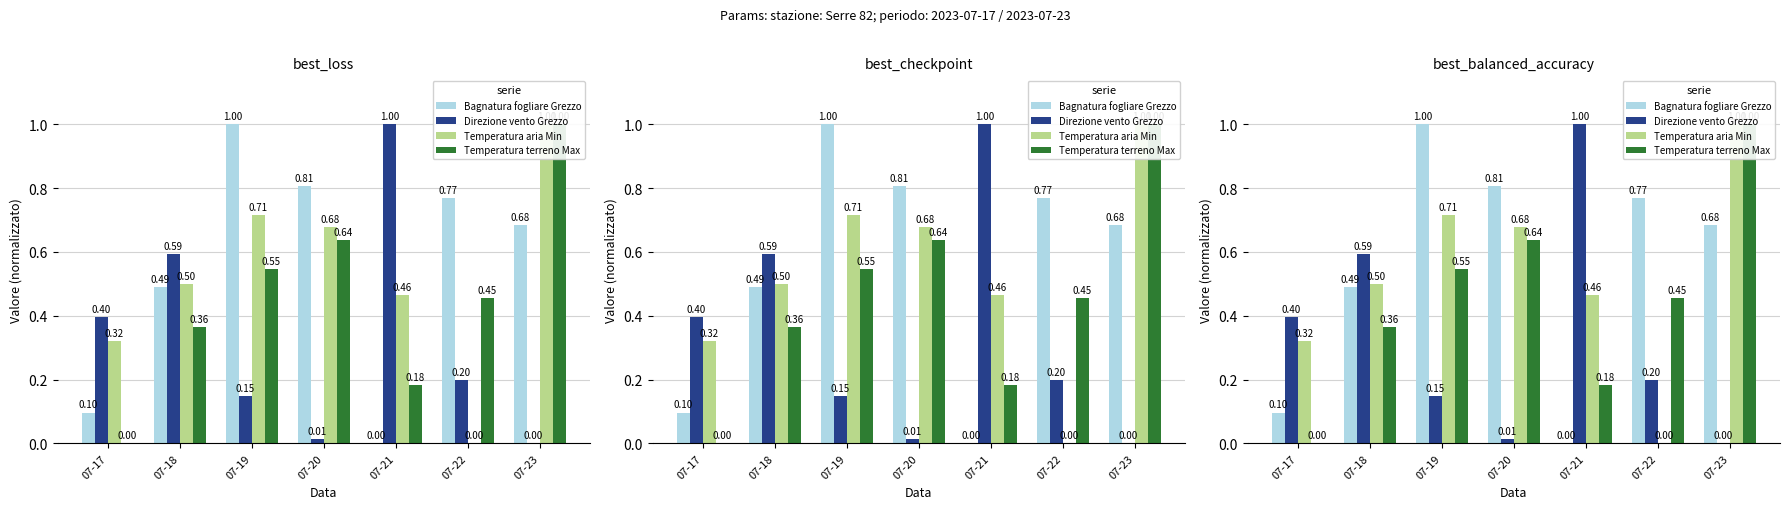

Is it true that Temperatura aria Min equals 0.2 at 07-19?

False